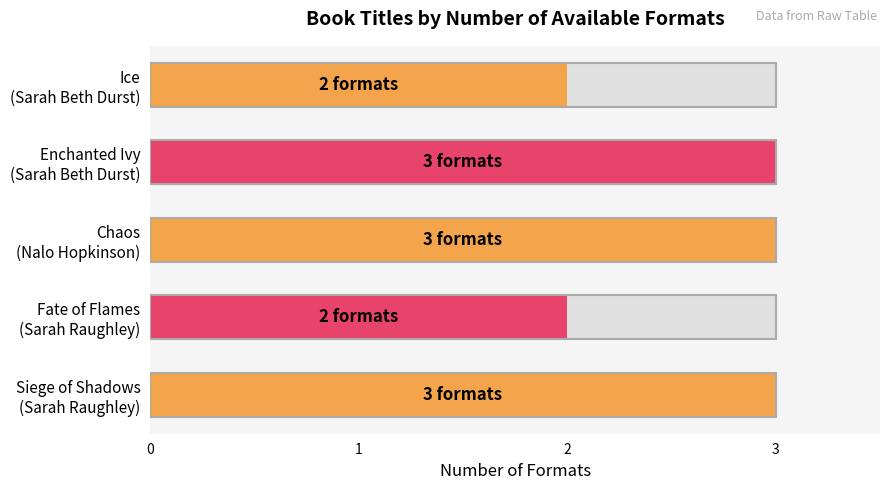

What is the sum of all values?

13